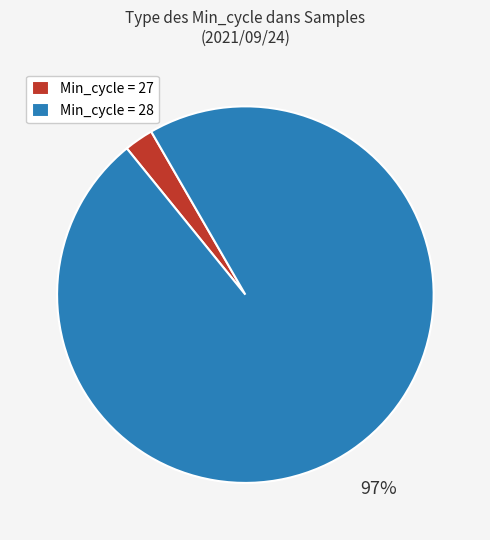

Which slice is the largest?

Min_cycle = 28